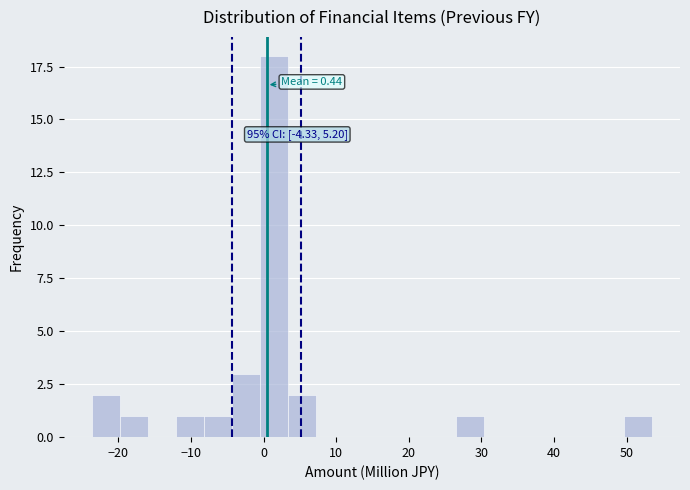

Read against the x-axis, roughly where is the centre of the tallest bar?

1